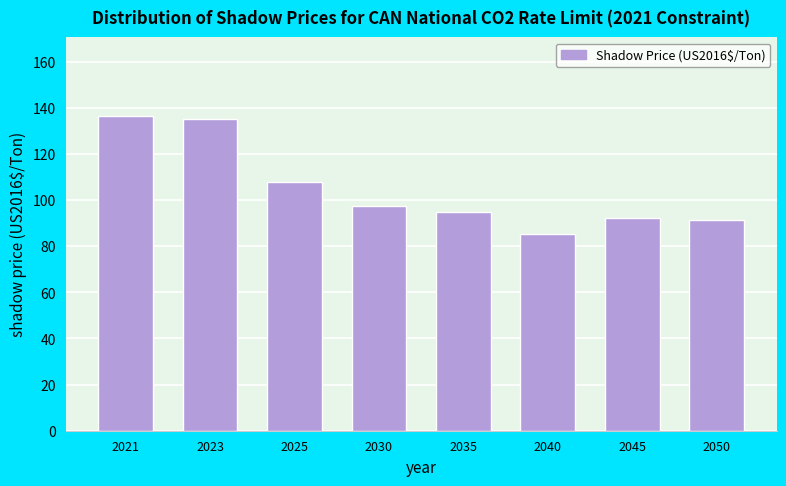

What is the smallest value displayed?

85.1